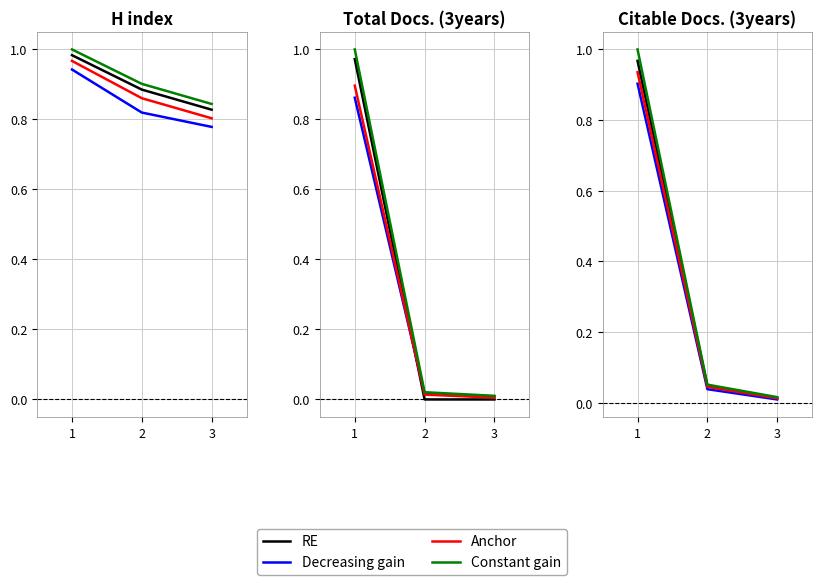

The Constant gain series shows 1.5 at 1. True or false?

False